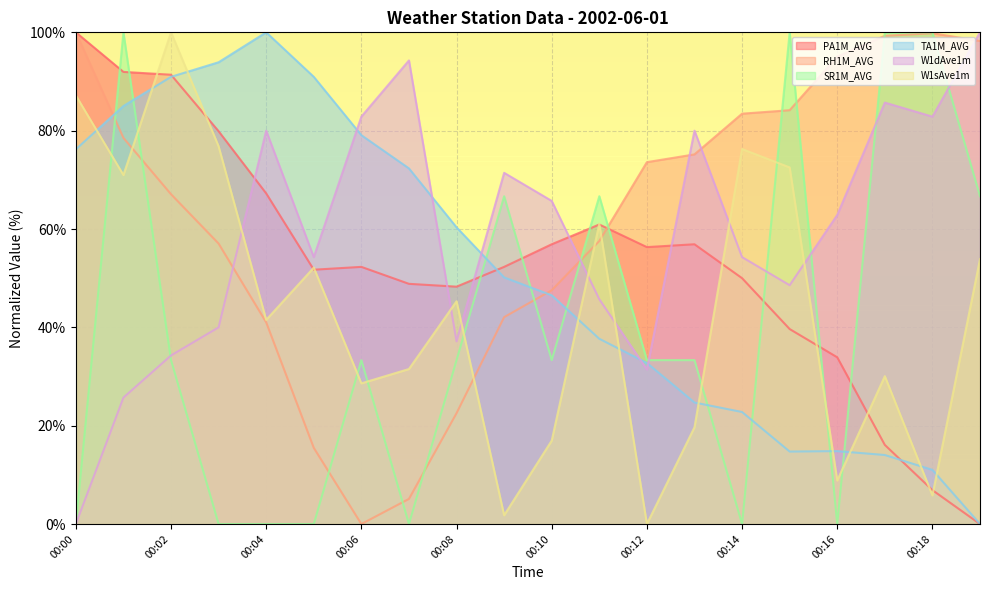

Reading left to right, extract all data points from this chart.

PA1M_AVG: 00:00=100.0	00:01=92.0	00:02=91.4	00:03=79.9	00:04=67.2	00:05=51.7	00:06=52.3	00:07=48.9	00:08=48.3	00:09=52.3	00:10=56.9	00:11=60.9	00:12=56.3	00:13=56.9	00:14=50.0	00:15=39.7	00:16=33.9	00:17=16.1	00:18=6.9	00:19=0.0
RH1M_AVG: 00:00=100.0	00:01=78.5	00:02=67.1	00:03=57.0	00:04=41.0	00:05=15.5	00:06=0.0	00:07=5.1	00:08=22.5	00:09=42.1	00:10=47.5	00:11=57.6	00:12=73.6	00:13=75.2	00:14=83.5	00:15=84.2	00:16=95.1	00:17=99.3	00:18=99.8	00:19=98.2
SR1M_AVG: 00:00=0.0	00:01=100.0	00:02=33.3	00:03=0.0	00:04=0.0	00:05=0.0	00:06=33.3	00:07=0.0	00:08=33.3	00:09=66.7	00:10=33.3	00:11=66.7	00:12=33.3	00:13=33.3	00:14=0.0	00:15=100.0	00:16=0.0	00:17=100.0	00:18=100.0	00:19=66.7
TA1M_AVG: 00:00=76.2	00:01=85.0	00:02=90.9	00:03=93.9	00:04=100.0	00:05=90.9	00:06=79.1	00:07=72.3	00:08=60.3	00:09=50.2	00:10=46.5	00:11=37.7	00:12=32.8	00:13=24.7	00:14=22.8	00:15=14.7	00:16=14.8	00:17=14.0	00:18=11.0	00:19=0.0
W1dAve1m: 00:00=0.0	00:01=25.7	00:02=34.3	00:03=40.0	00:04=80.0	00:05=54.3	00:06=82.9	00:07=94.3	00:08=37.1	00:09=71.4	00:10=65.7	00:11=45.7	00:12=31.4	00:13=80.0	00:14=54.3	00:15=48.6	00:16=62.9	00:17=85.7	00:18=82.9	00:19=100.0
W1sAve1m: 00:00=87.2	00:01=71.0	00:02=100.0	00:03=76.8	00:04=41.5	00:05=52.1	00:06=28.6	00:07=31.5	00:08=45.3	00:09=1.8	00:10=17.0	00:11=61.1	00:12=0.0	00:13=19.7	00:14=76.3	00:15=72.5	00:16=8.9	00:17=30.1	00:18=5.8	00:19=53.9